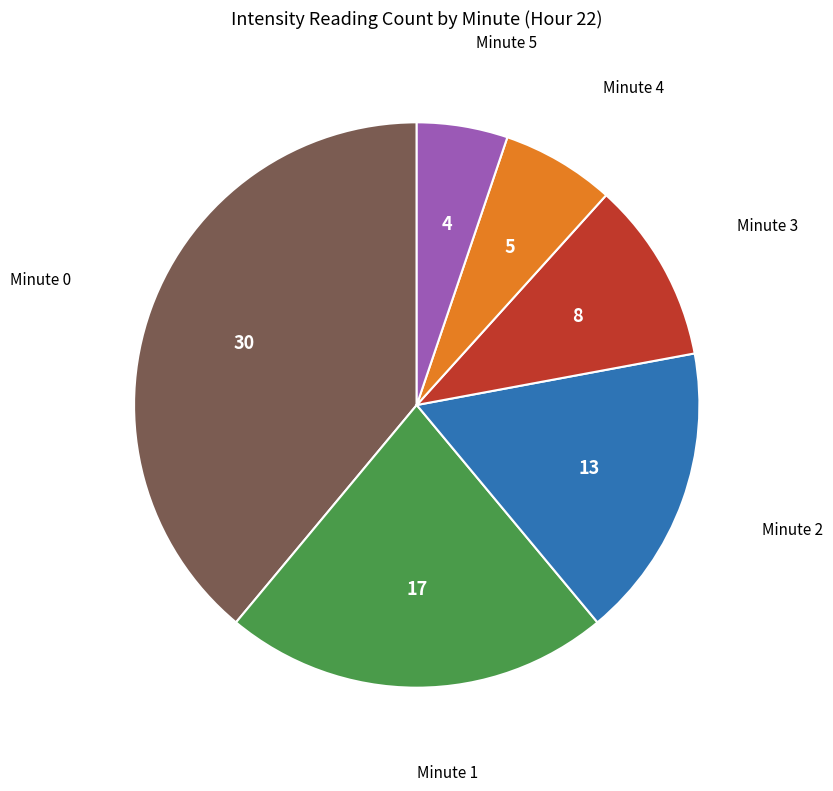

Is there any slice that represents more than half of the pie?

No